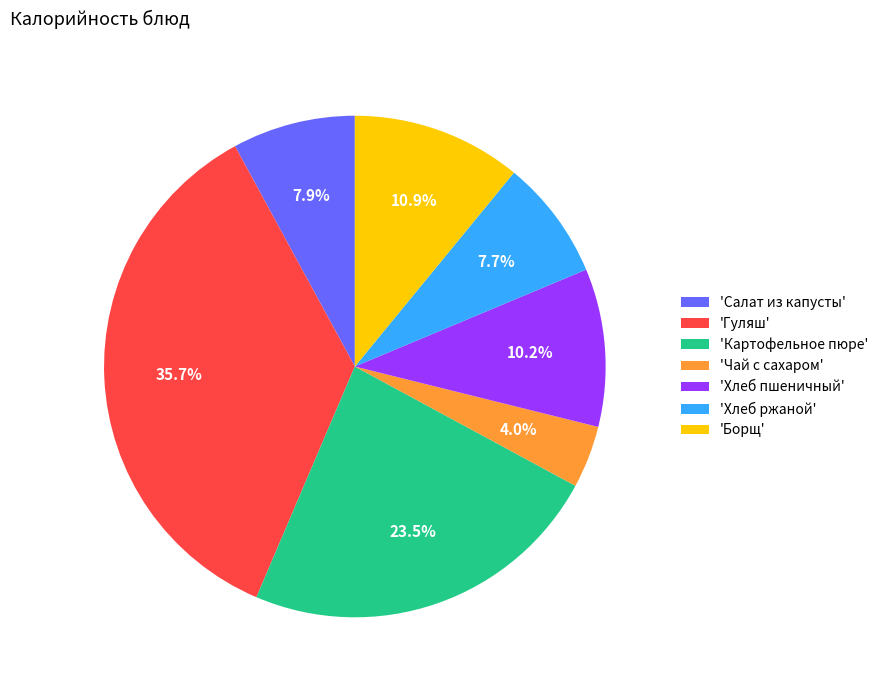

Which has a higher value, 'Чай с сахаром' or 'Хлеб пшеничный'?

'Хлеб пшеничный'